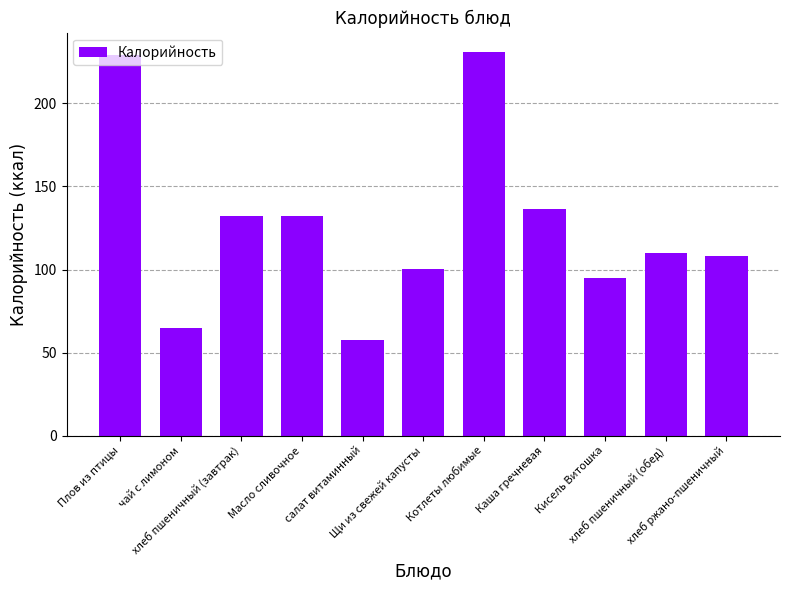

Reading right to left, transcribe all the data shown in this chart.

108.0	110.0	95.0	136.5	231.1	100.6	57.4	132.0	132.0	65.0	229.0